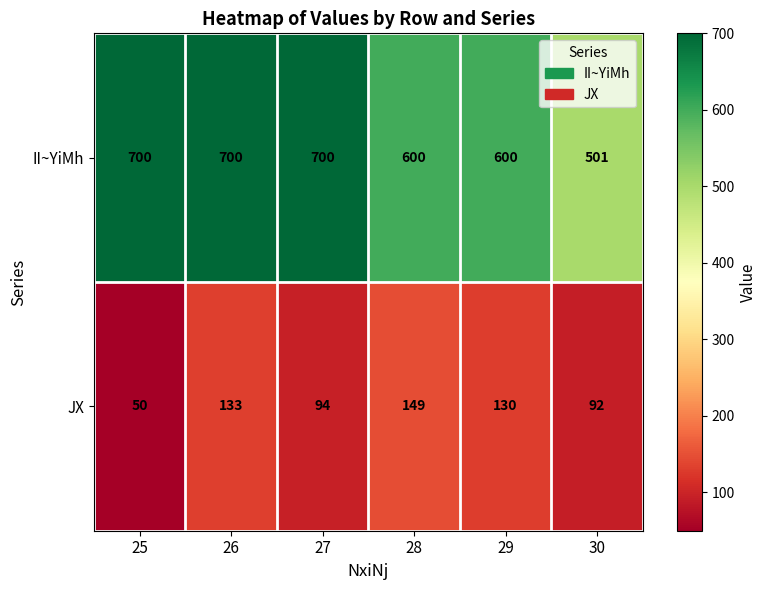

What is the difference between the JX values at 27 and 28?

55